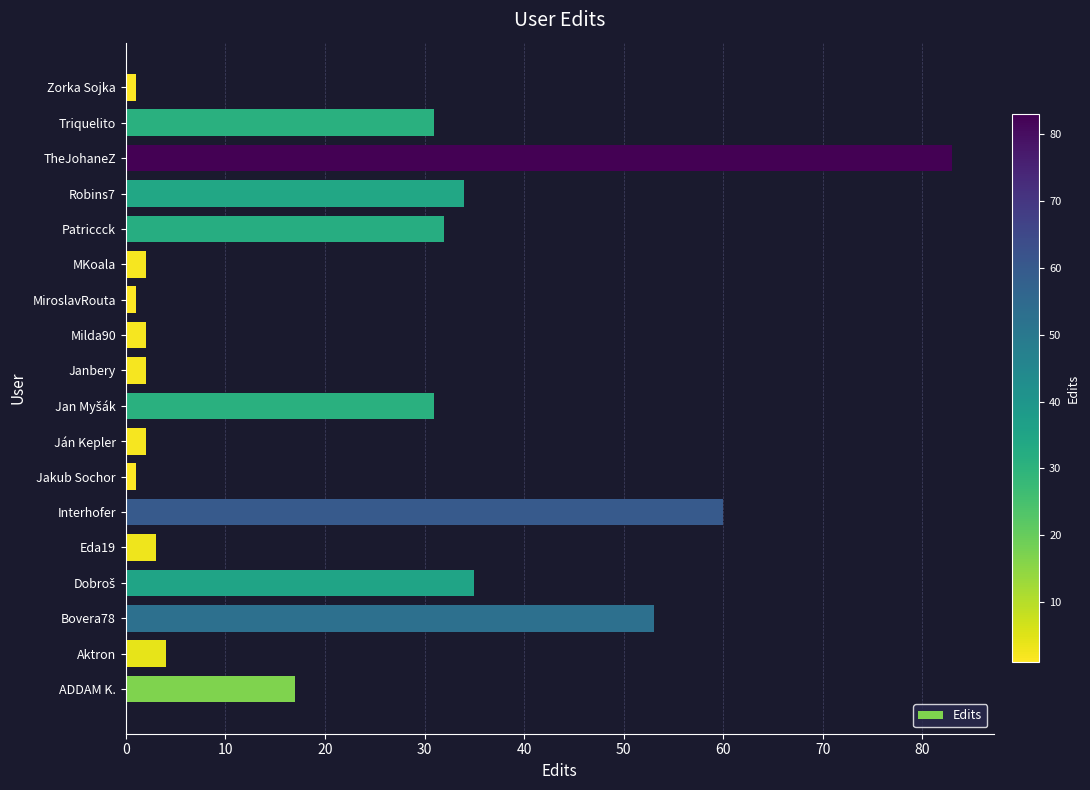

What is the difference between the second highest and minimum values?

59